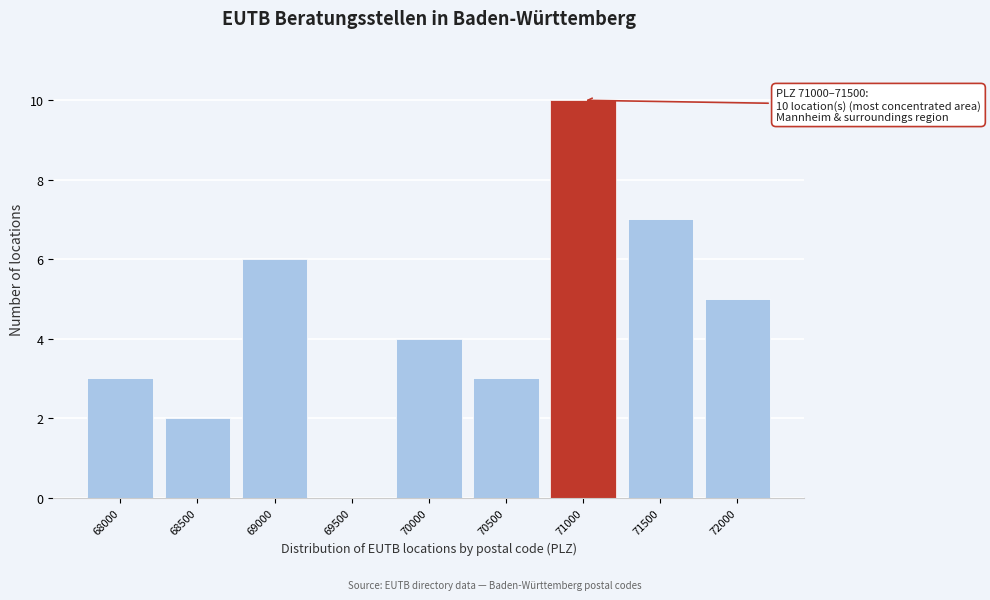

Reading left to right, what are all the values shown in this chart?

68000=3	68500=2	69000=6	69500=0	70000=4	70500=3	71000=10	71500=7	72000=5